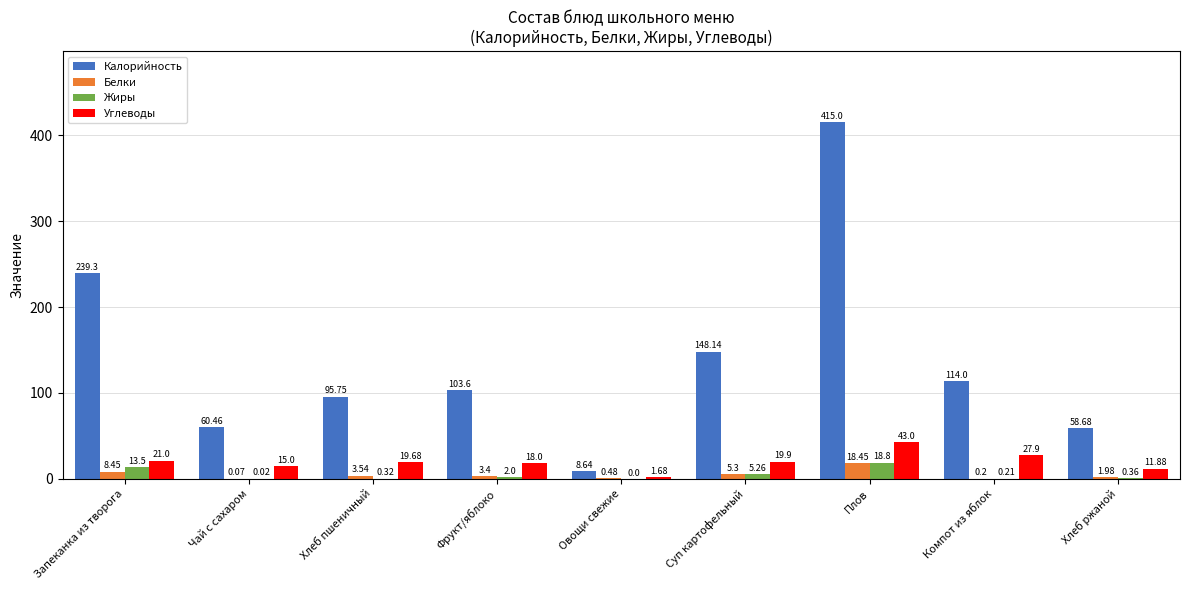

What is the spread (max minus min) of values at Компот из яблок?

113.8